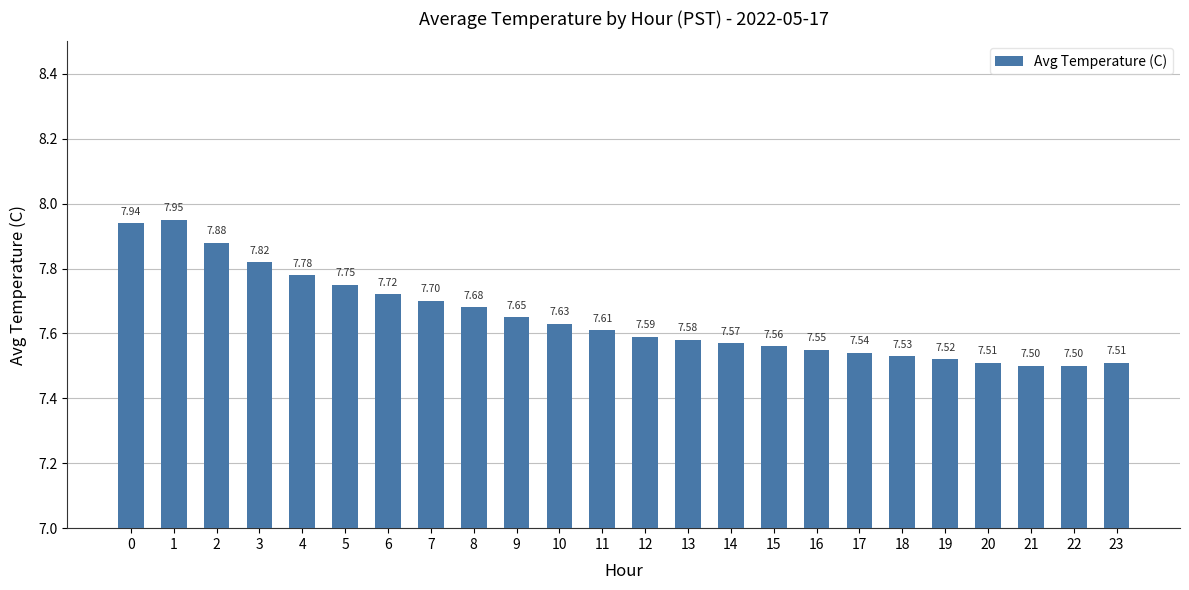

How many values are between 7 and 8?

24